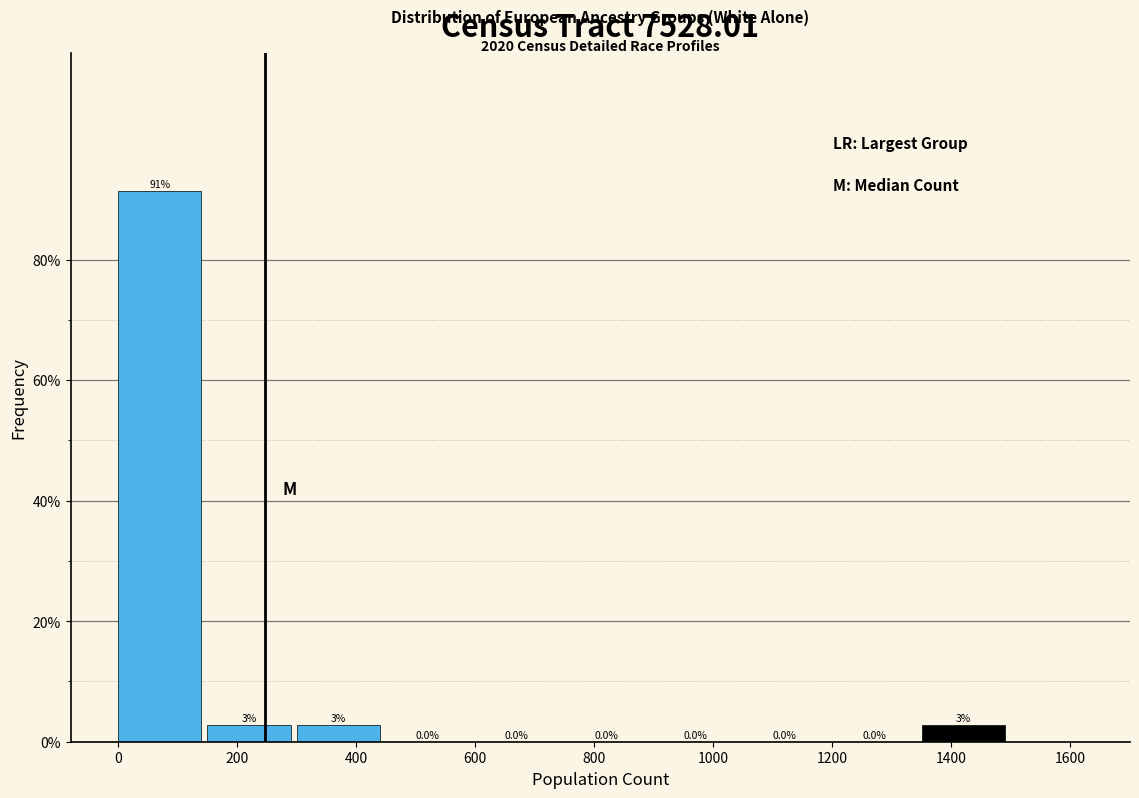

Which range on the x-axis has the tallest bar?

0 to 150